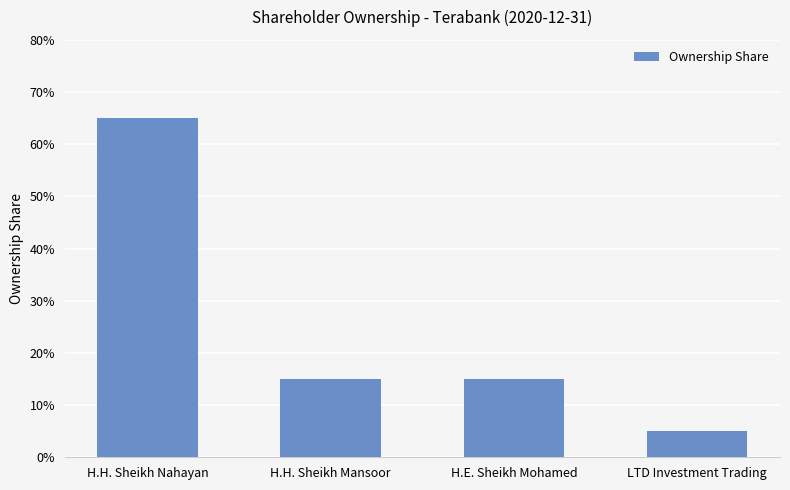

Which category has the highest value across all series?

H.H. Sheikh Nahayan